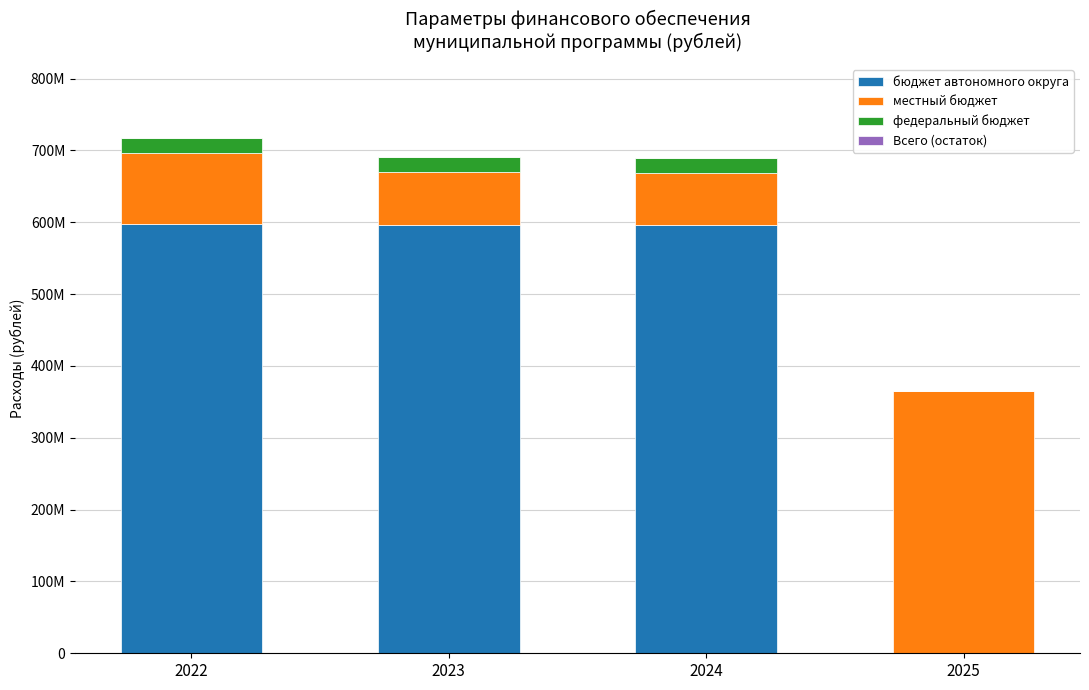

Are the bars grouped side by side (vs. stacked)?

No